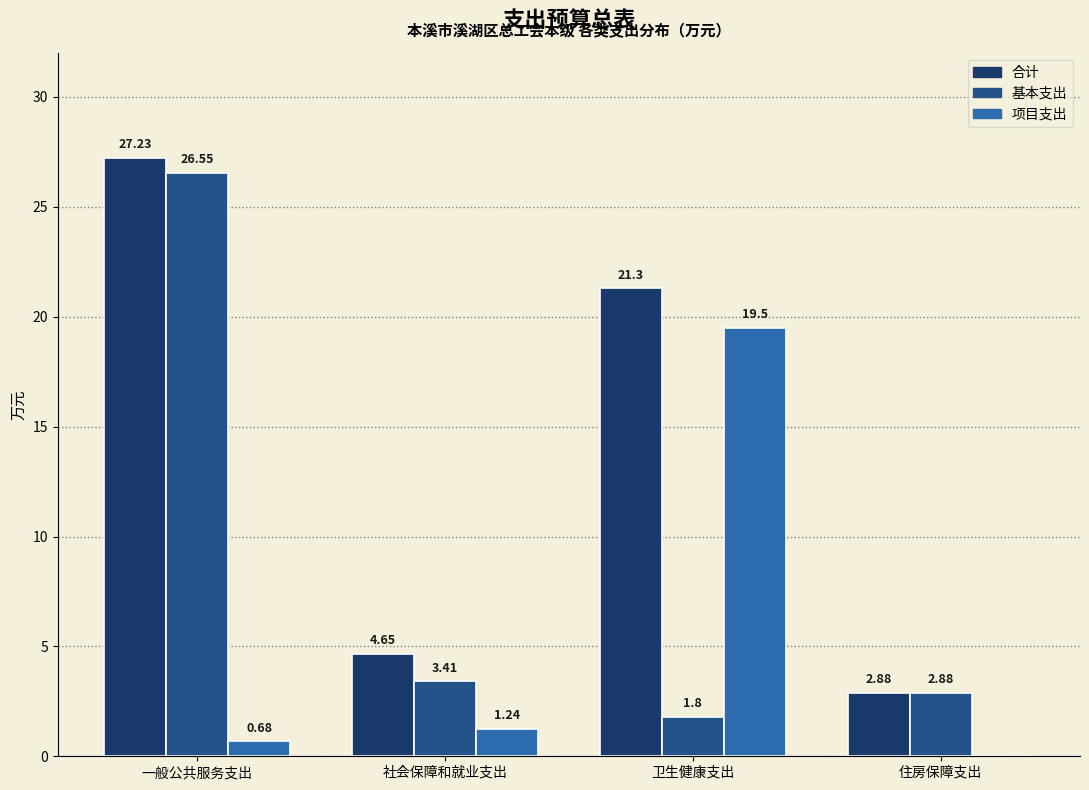

Which series changed the most between 社会保障和就业支出 and 卫生健康支出?

项目支出